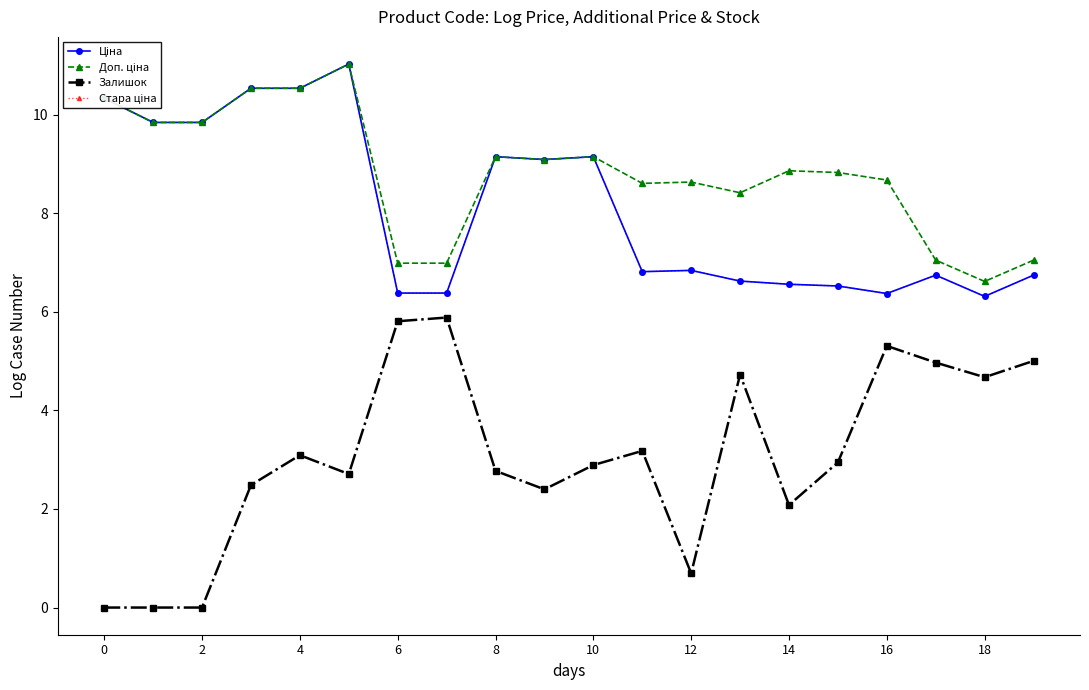

Does the chart have visible grid lines?

No